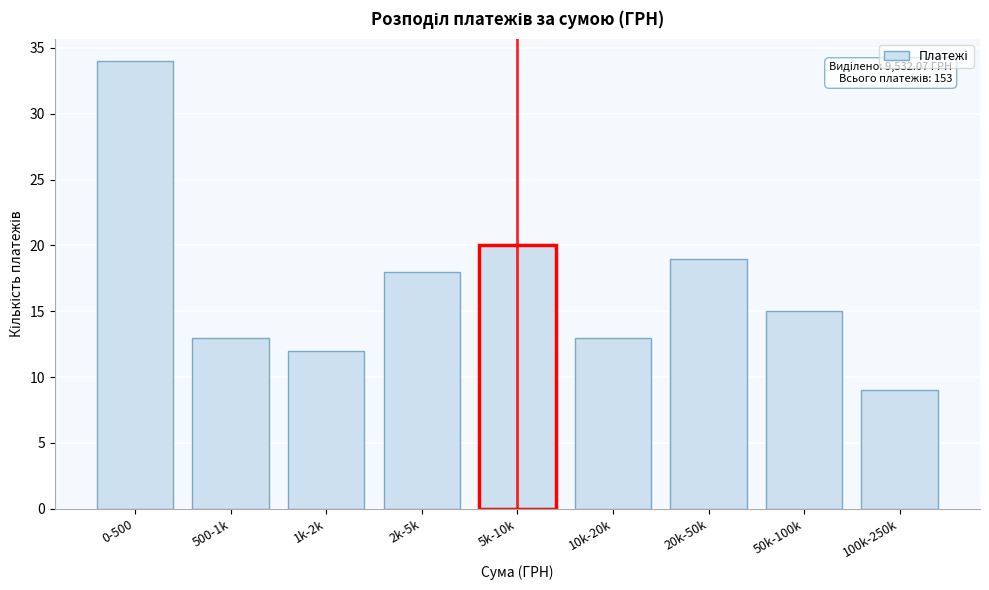

Reading left to right, what are all the values shown in this chart?

34	13	12	18	20	13	19	15	9